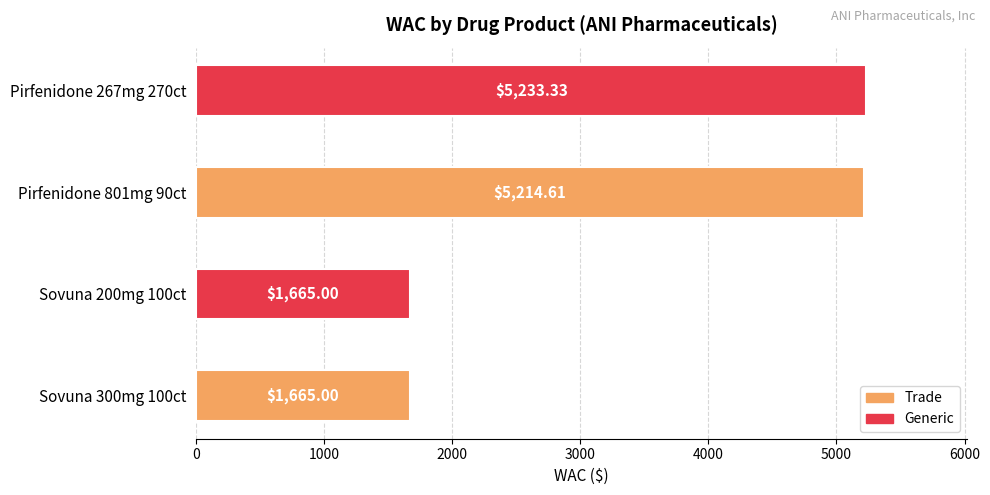

What is the change in value from Sovuna 300mg 100ct to Pirfenidone 267mg 270ct?

+3568.3